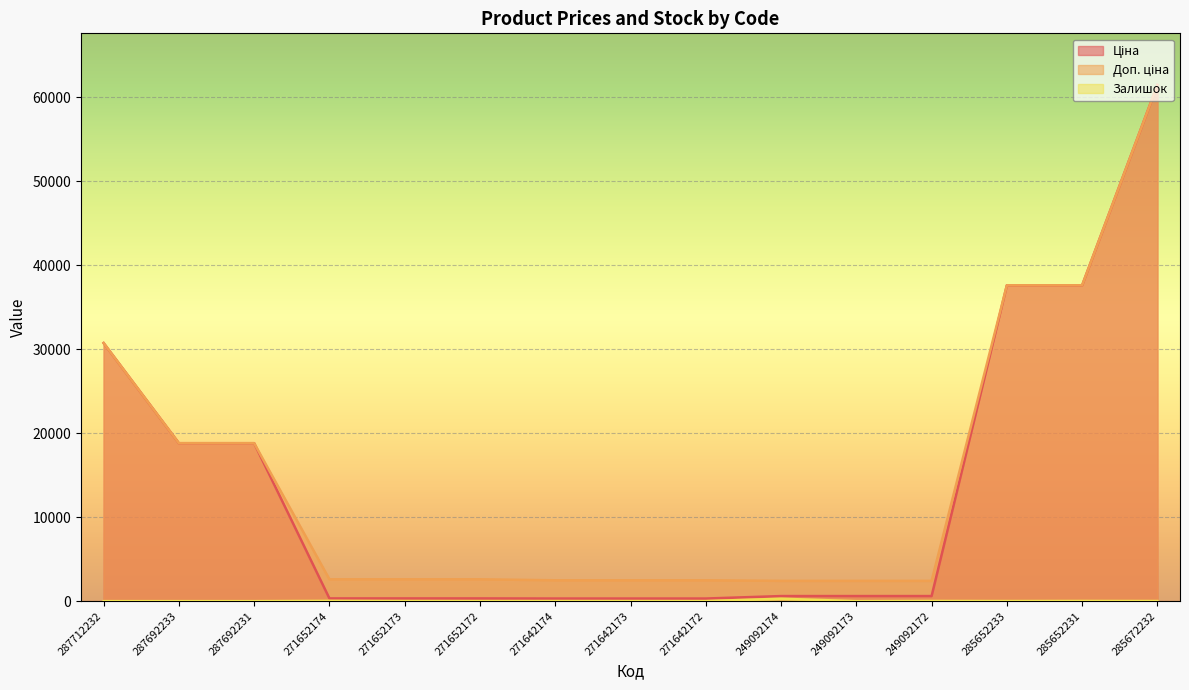

Does the chart display data point markers on the line(s)?

No